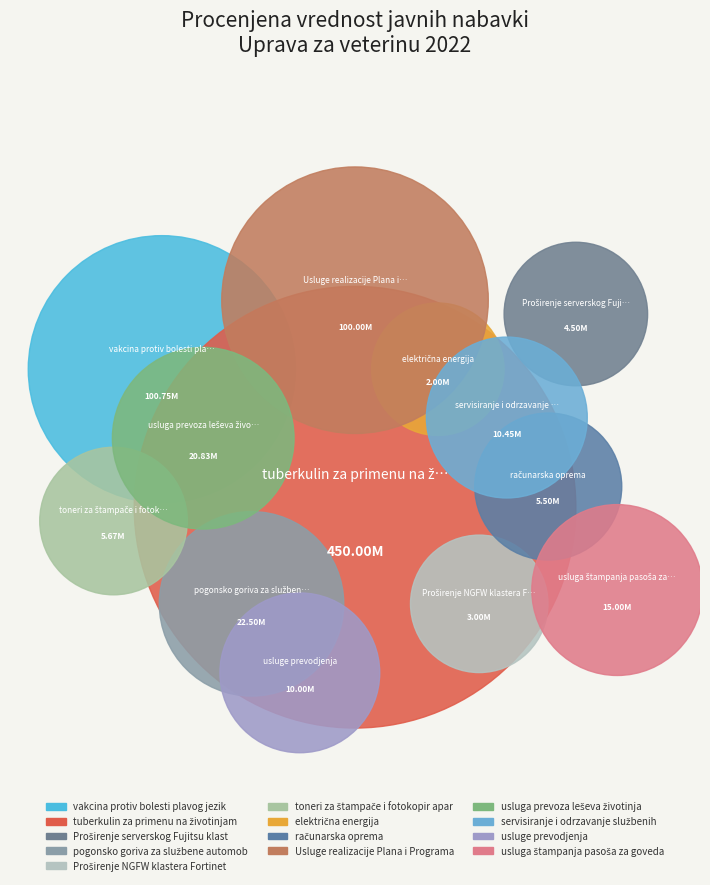

What is the ratio of the value at Usluge realizacije Plana i Programa to the value at pogonsko goriva za službene automobile?

4.4